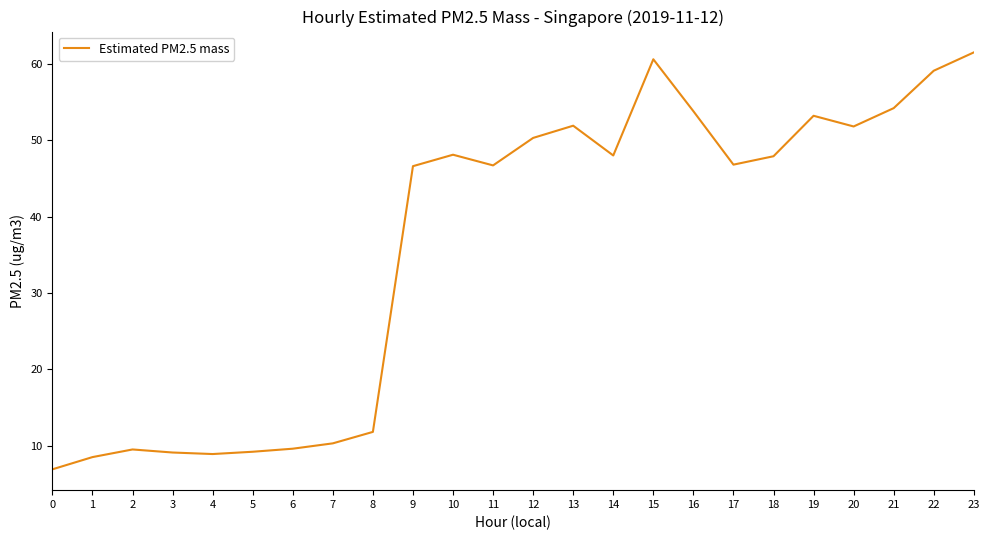

How many lines are shown in the chart?

1